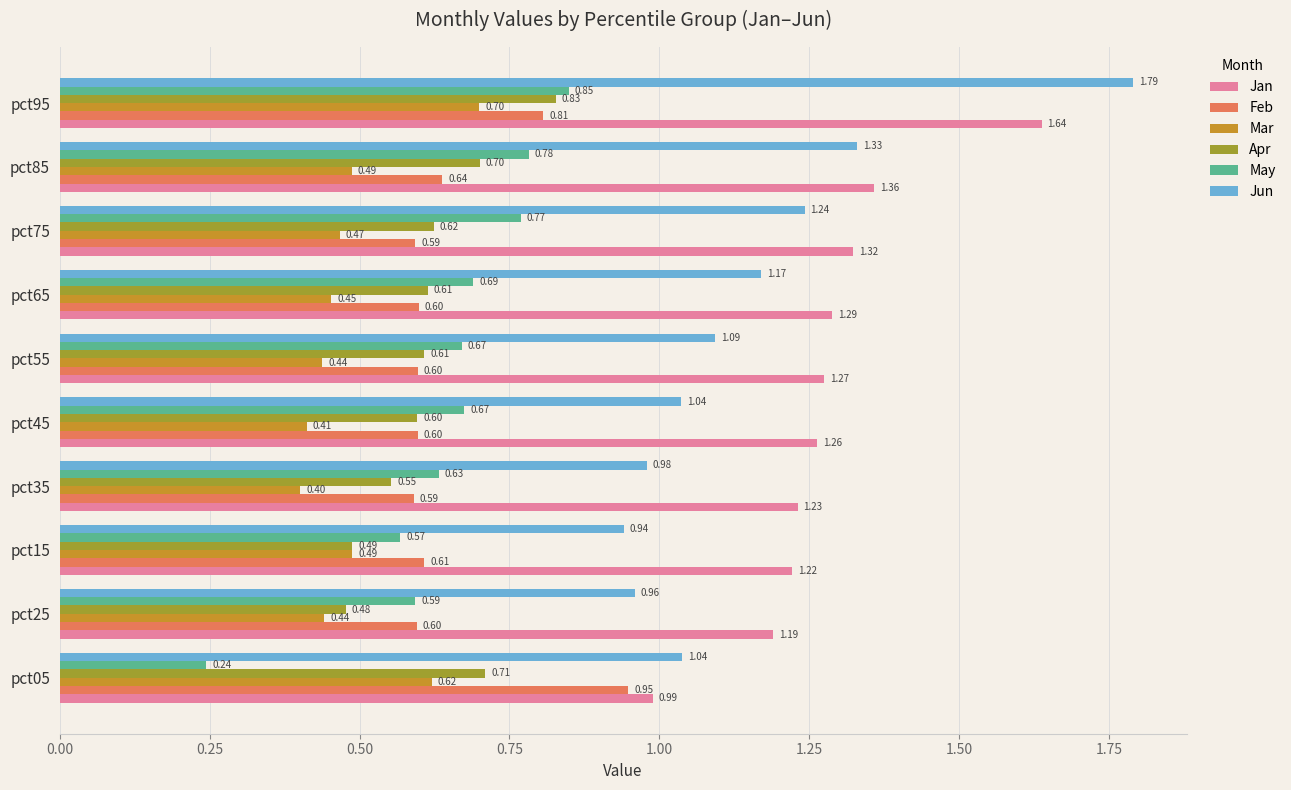

Which series has the widest spread of values?

Jun